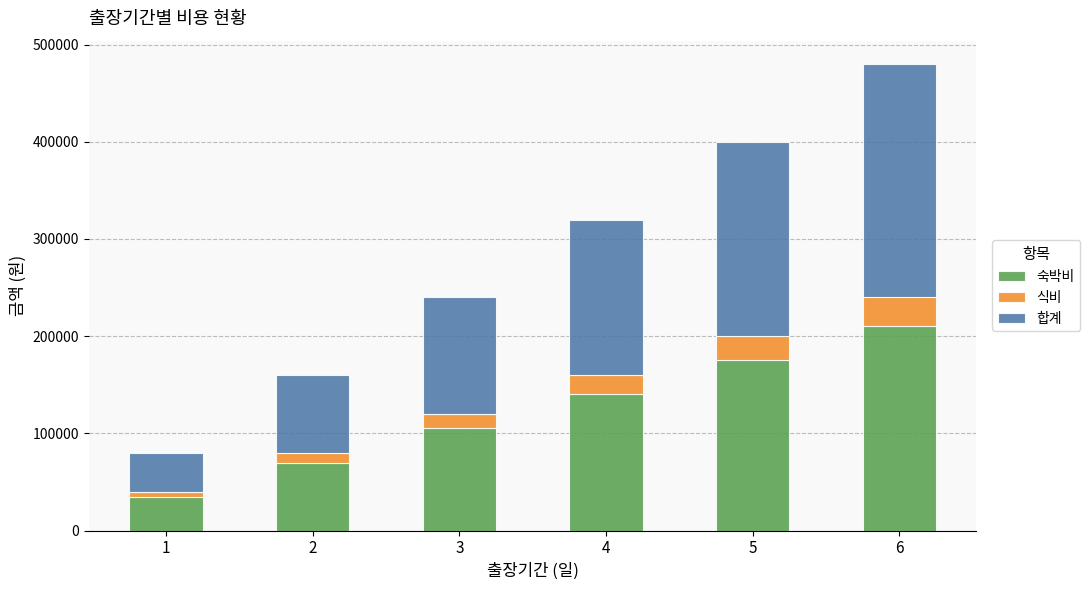

What is the lowest value of the 숙박비 series?

35000